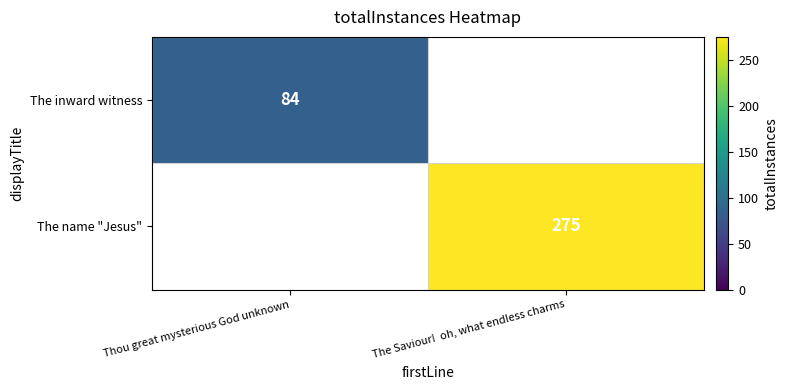

The value of The name "Jesus" at The Saviour!  oh, what endless charms is 275. True or false?

True